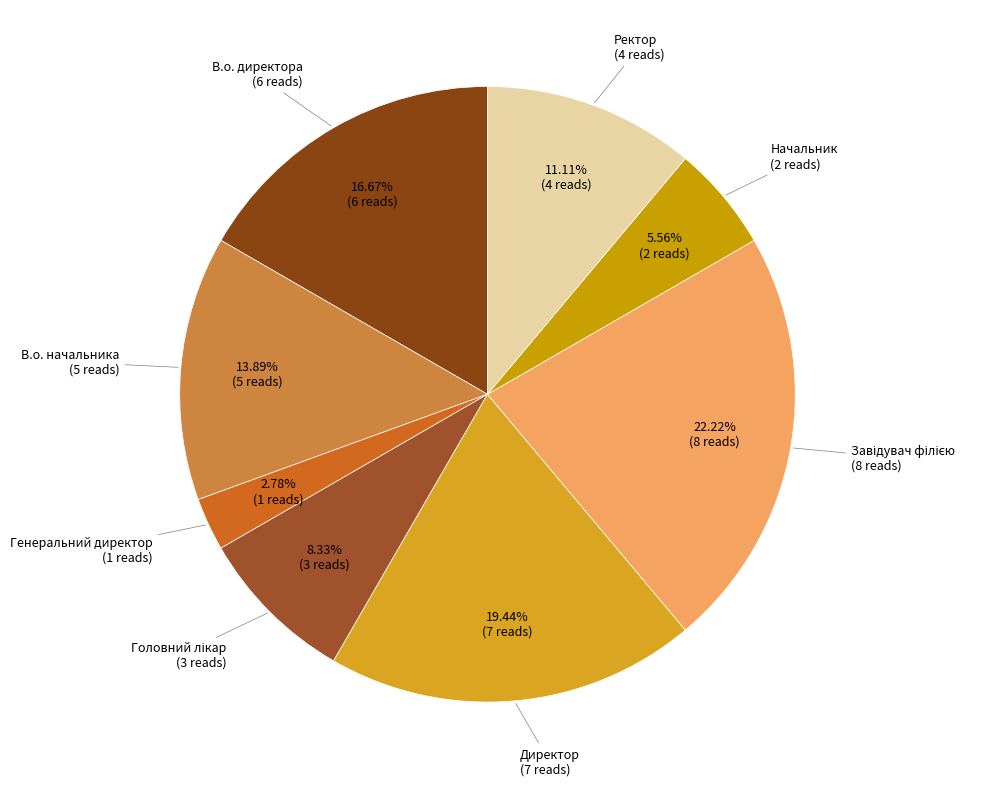

Does any single category account for the majority?

No